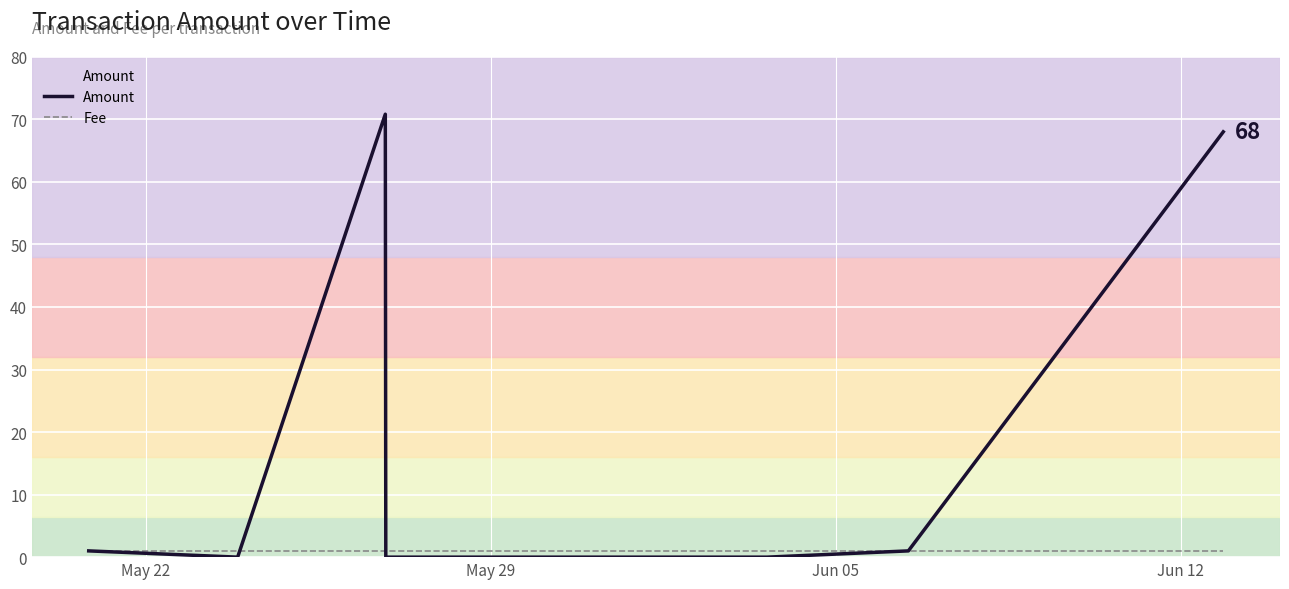

Is this an area chart (filled region under the line)?

No